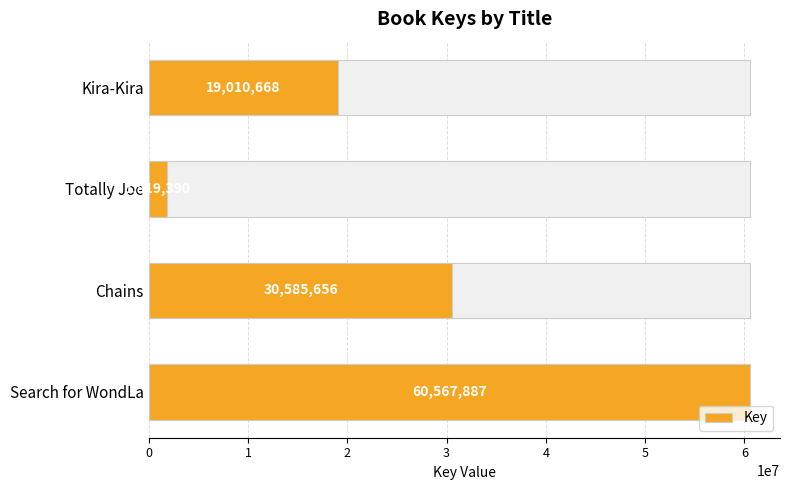

Are the bars horizontal?

Yes